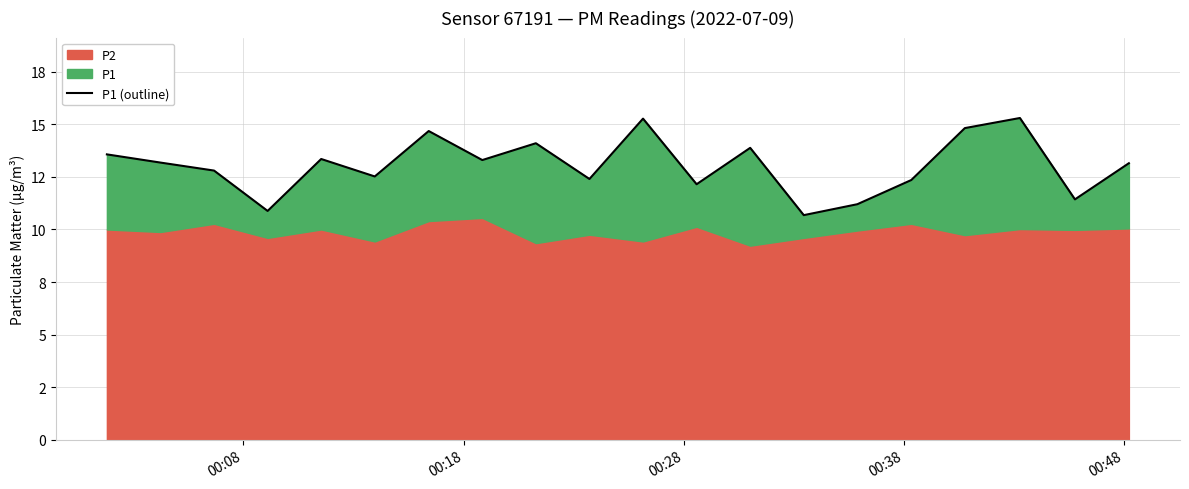

What position from the left is 00:28?

3